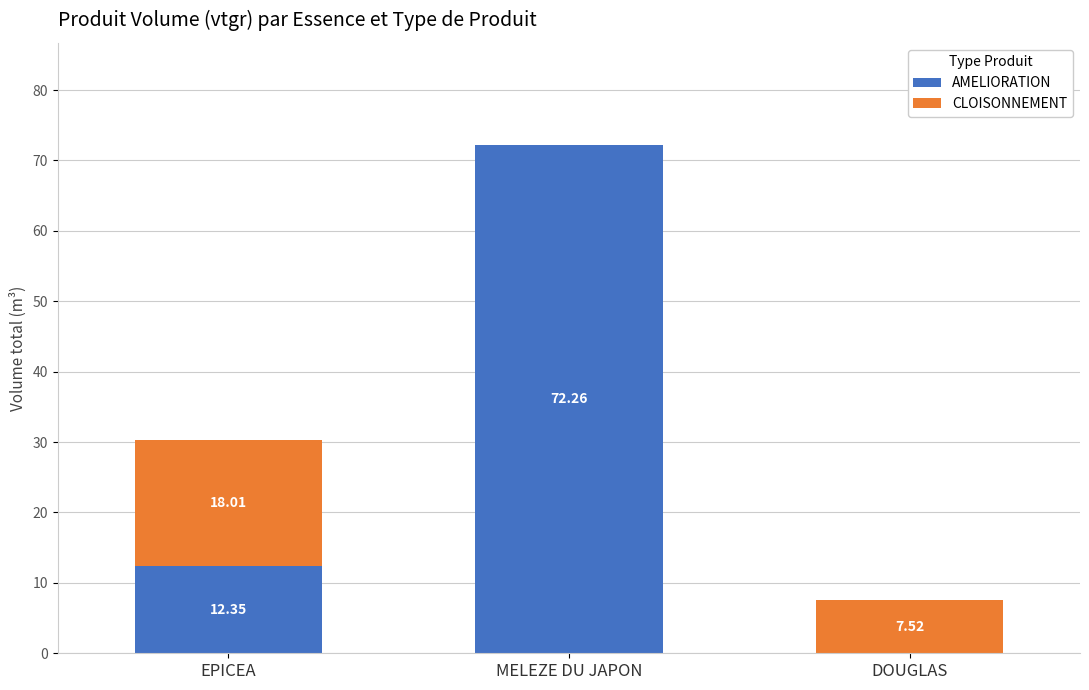

Count the number of data series in this chart.

2